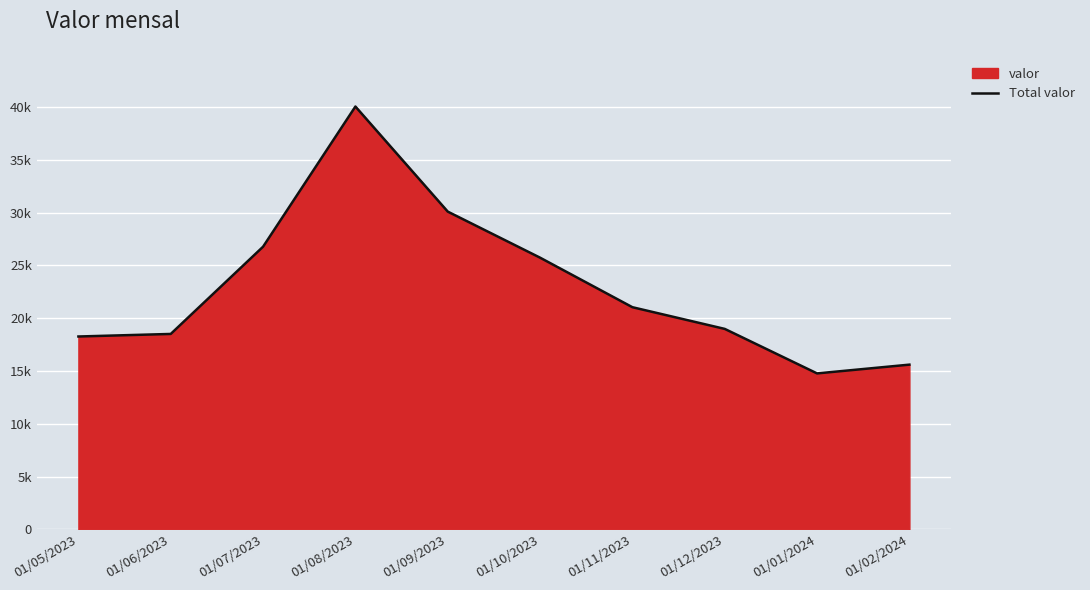

The chart shows a value of 51464 at 01/09/2023. True or false?

False